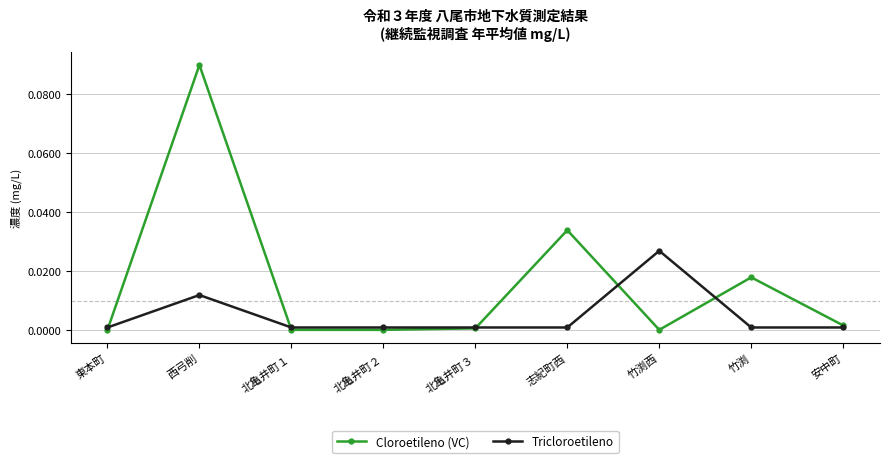

Is this an area chart (filled region under the line)?

No